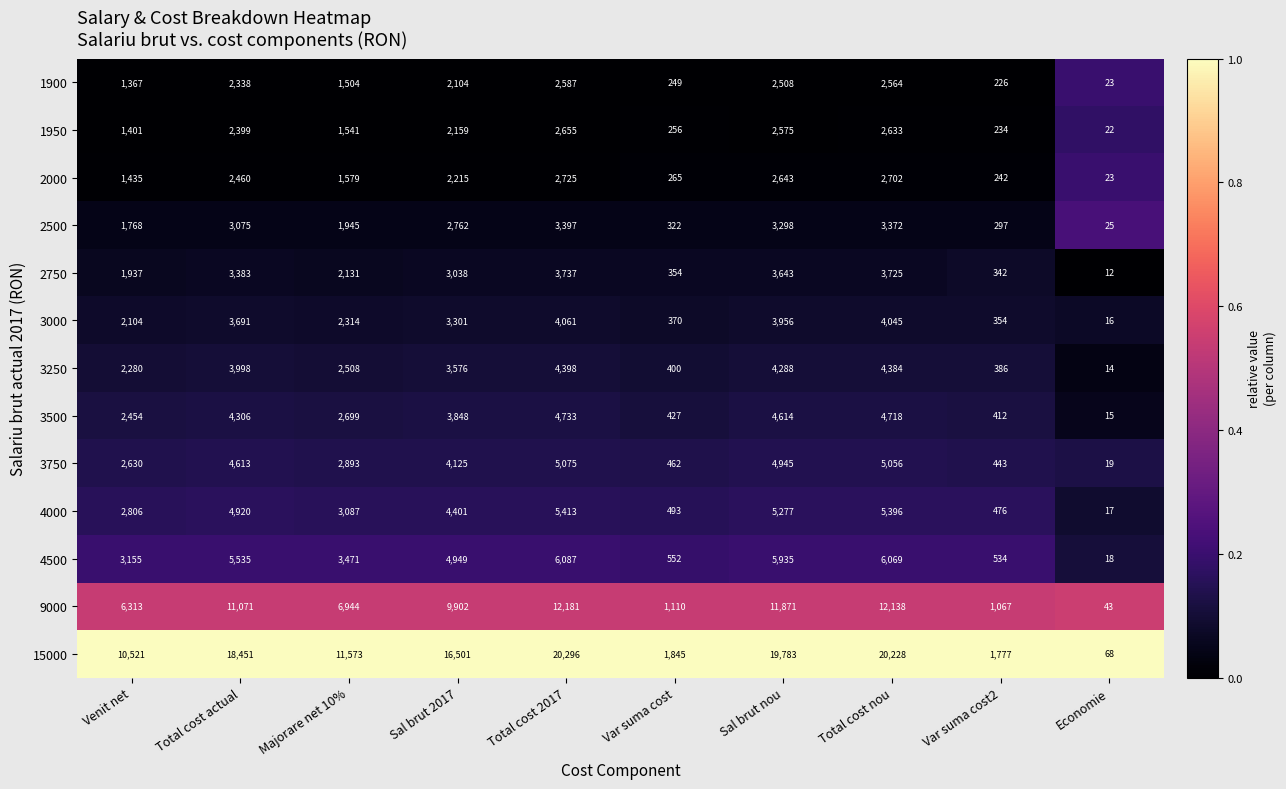

What is the total value across all series at Sal brut 2017?

62881